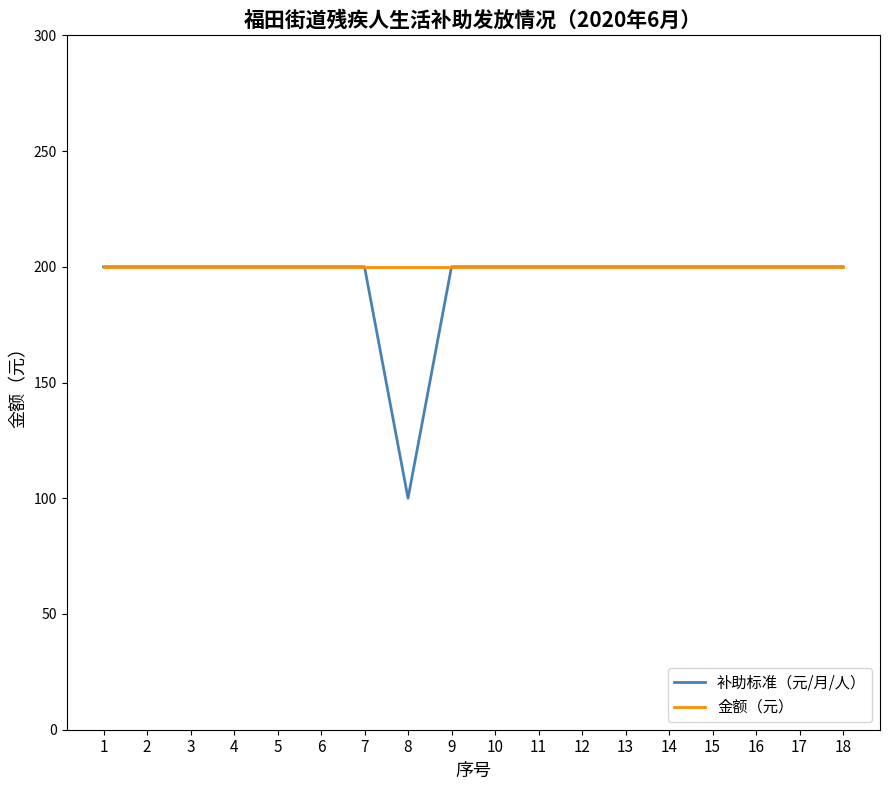

What is the total value across all series at 8?

300